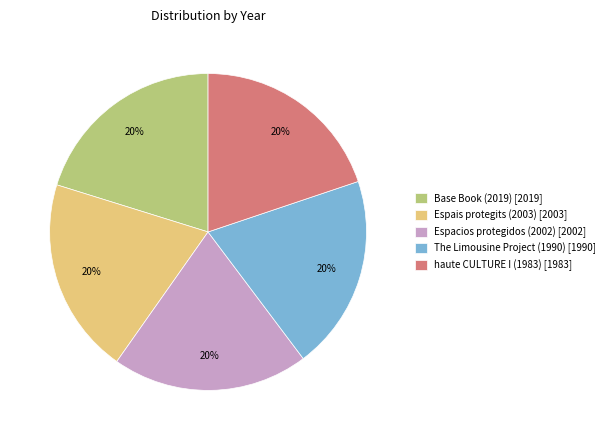

Do haute CULTURE I (1983) [1983] and Espacios protegidos (2002) [2002] together represent more than half of the pie?

No